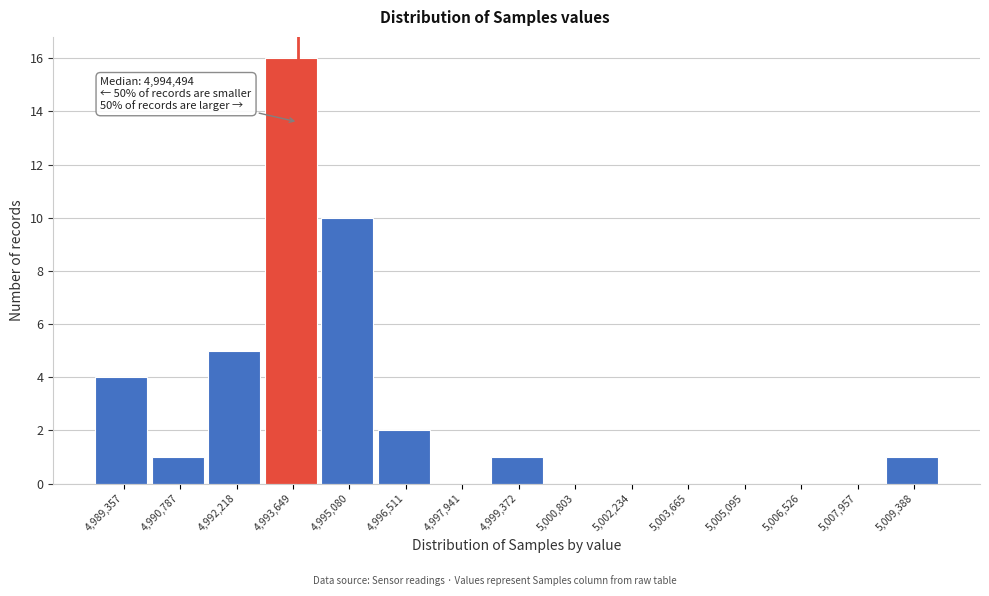

Reading right to left, what are all the values shown in this chart?

5,009,388=1	5,007,957=0	5,006,526=0	5,005,095=0	5,003,665=0	5,002,234=0	5,000,803=0	4,999,372=1	4,997,941=0	4,996,511=2	4,995,080=10	4,993,649=16	4,992,218=5	4,990,787=1	4,989,357=4